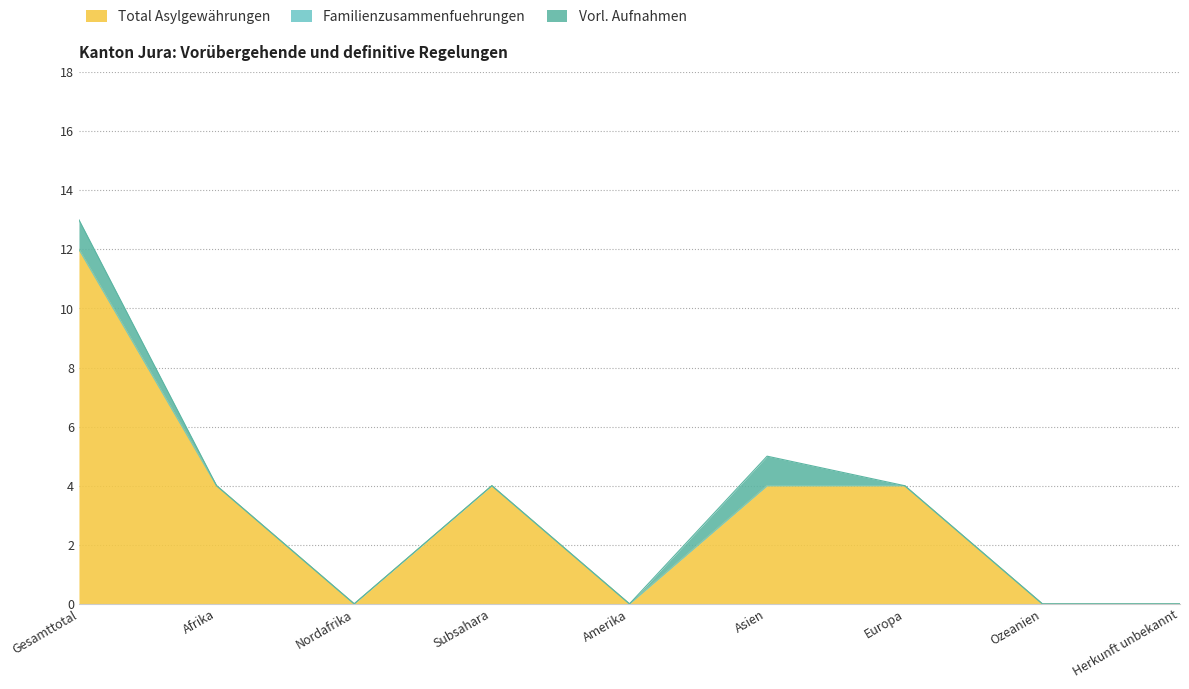

The value of Familienzusammenfuehrungen at Ozeanien is 0. True or false?

True